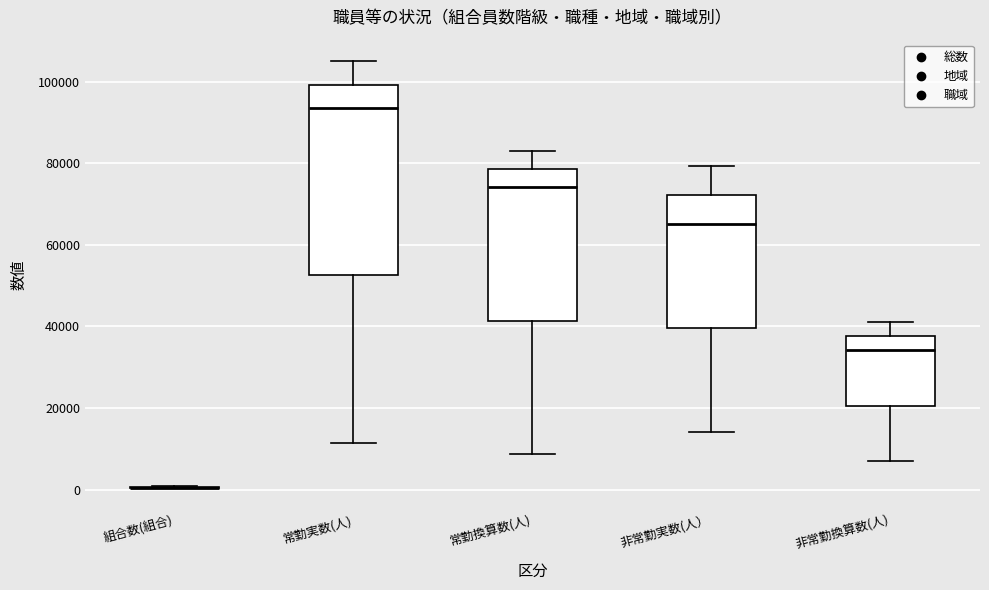

Where does the upper whisker of the box for 非常勤換算数(人) end on the y-axis? The values are not printed on the chart, so give them approximately, as read against the axis.

42000